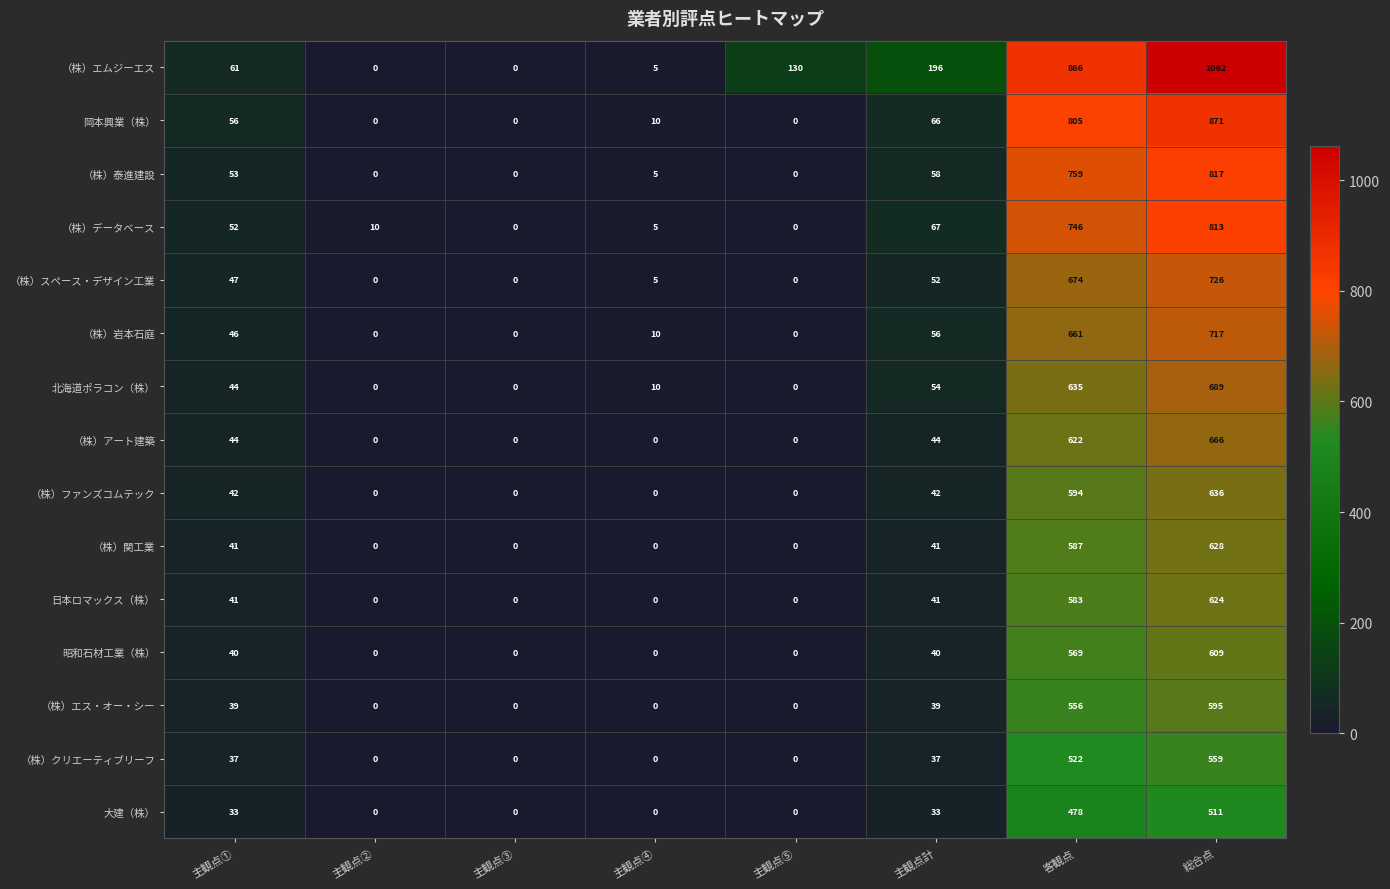

What is the spread (max minus min) of values at 主観点②?

10